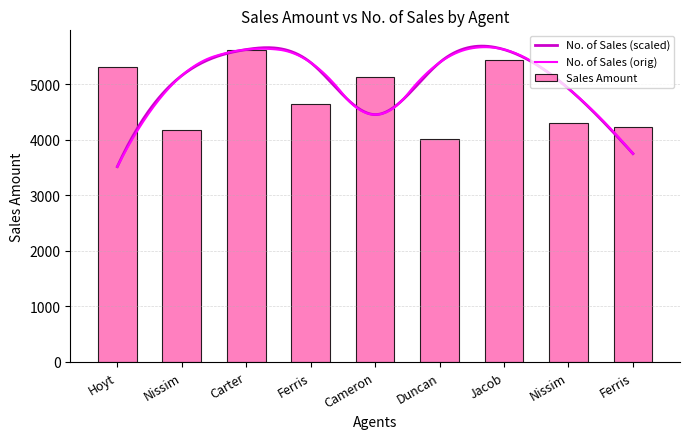

Does the chart contain any negative values?

No